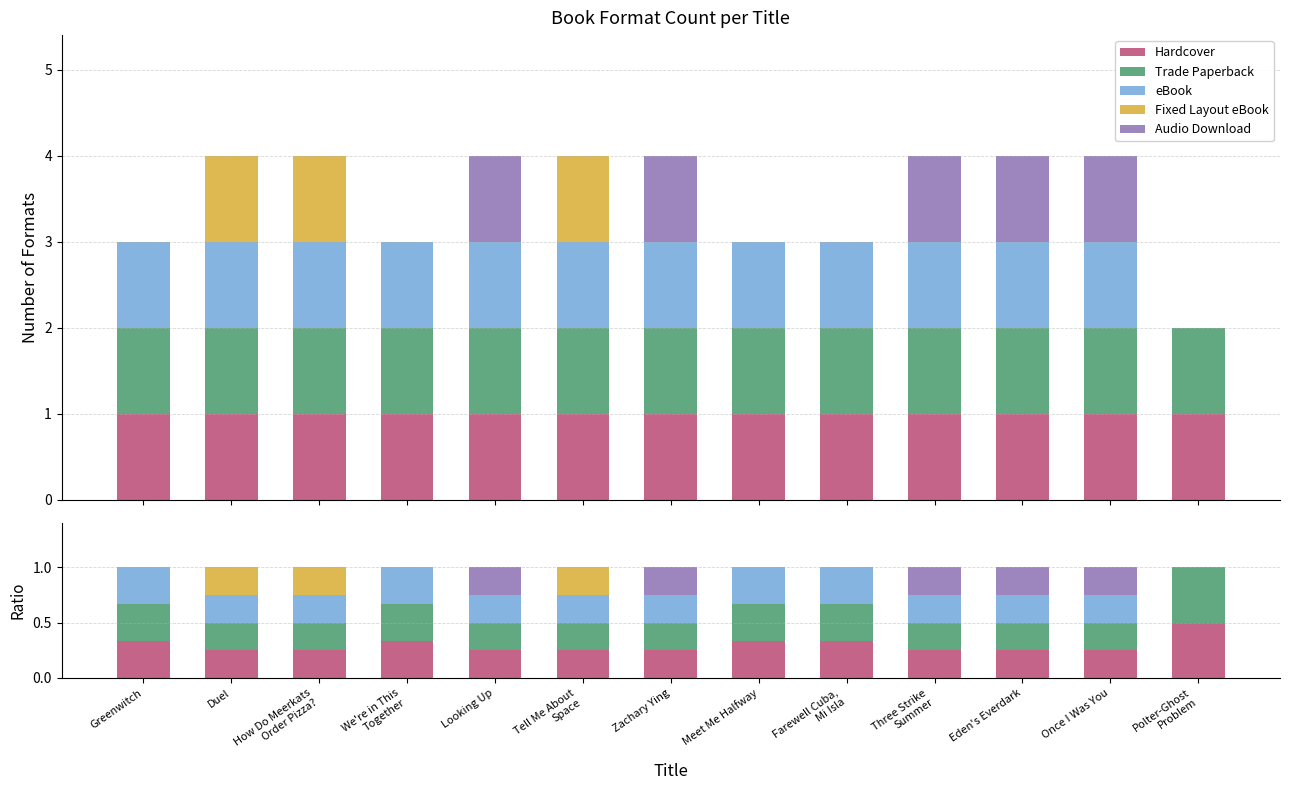

At how many categories does at least one series exceed 0?

13